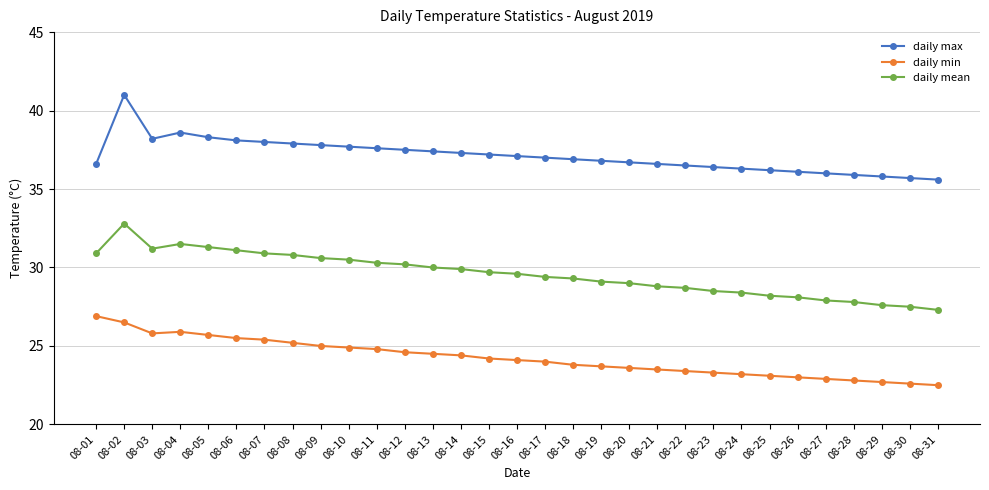

Is it true that daily min equals 13.5 at 08-14?

False